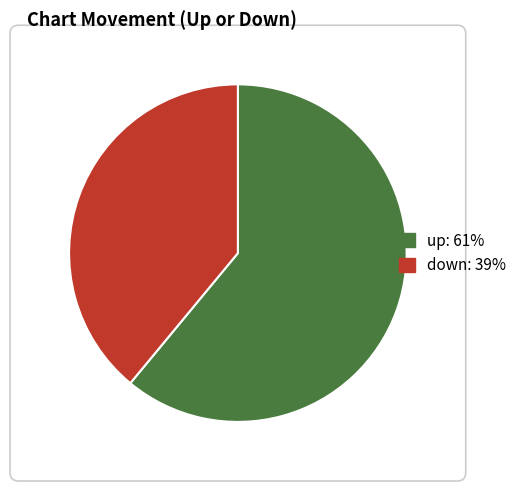

Which category has the smallest portion of the pie?

down